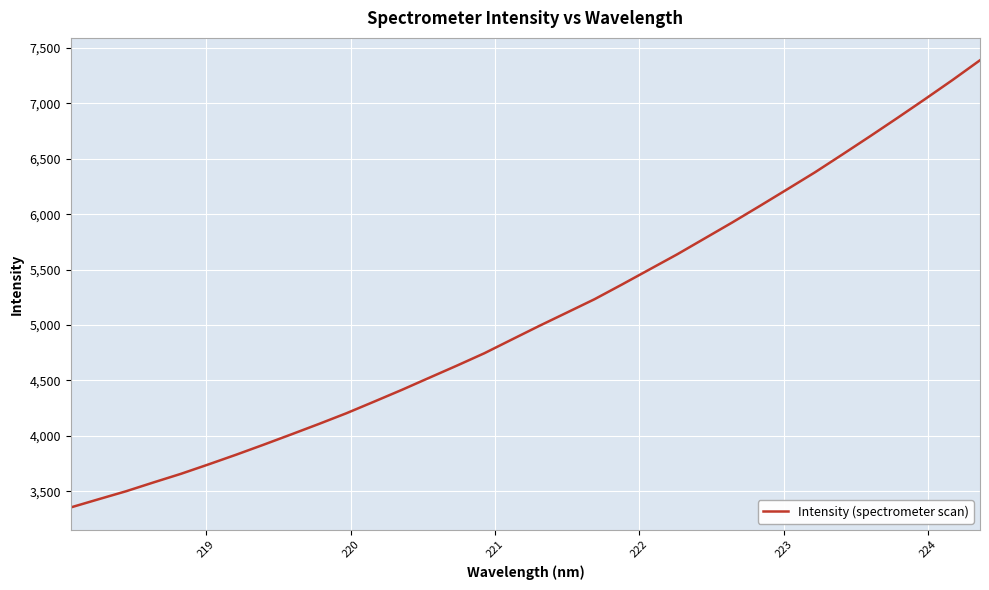

Is this an area chart (filled region under the line)?

No